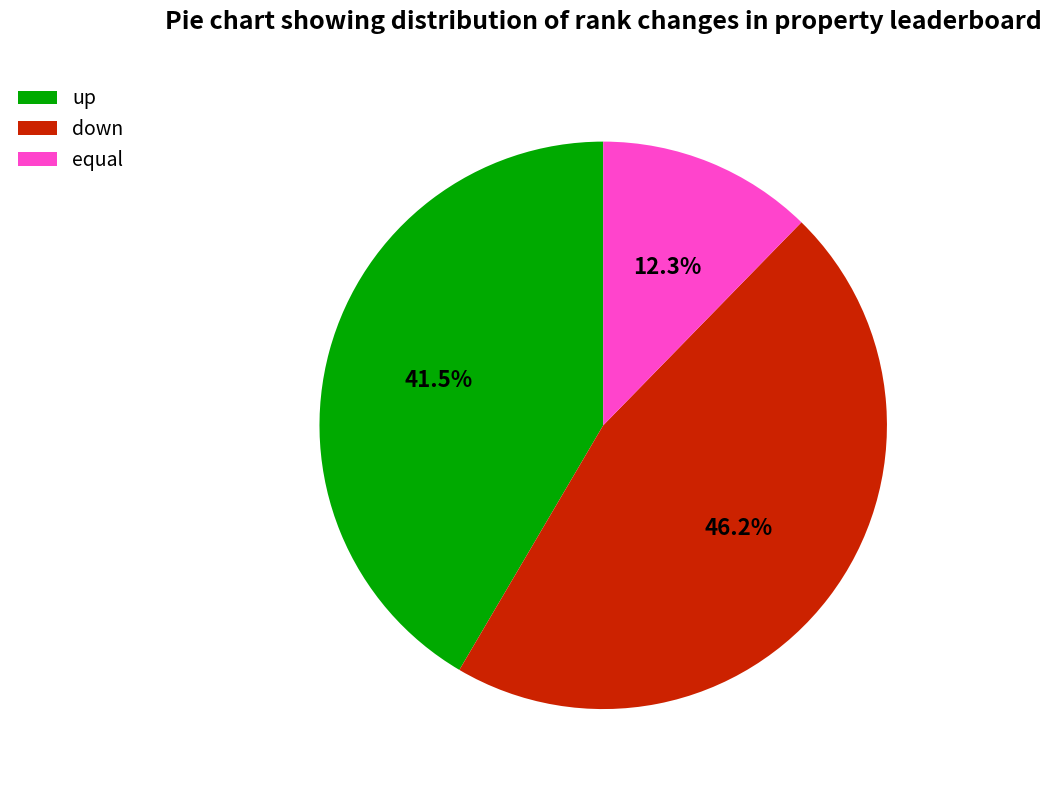

What is the ratio of the value at down to the value at up?

1.1